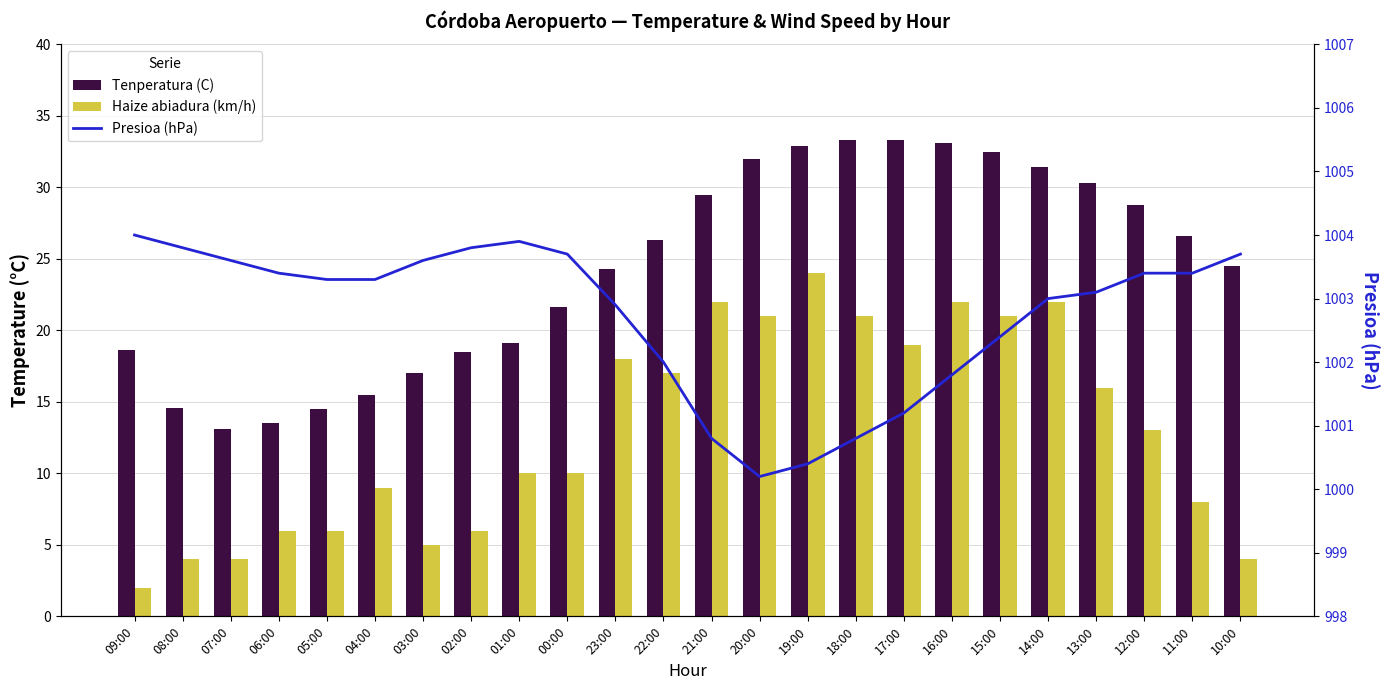

The Tenperatura (C) series shows 22.0 at 05:00. True or false?

False